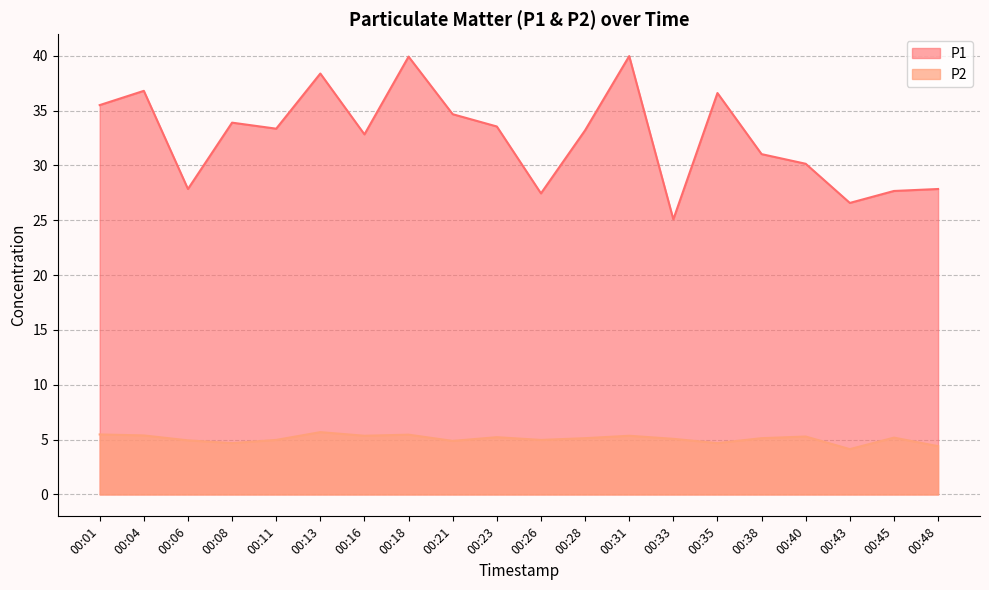

Between 00:13 and 00:26, which is larger?

00:13